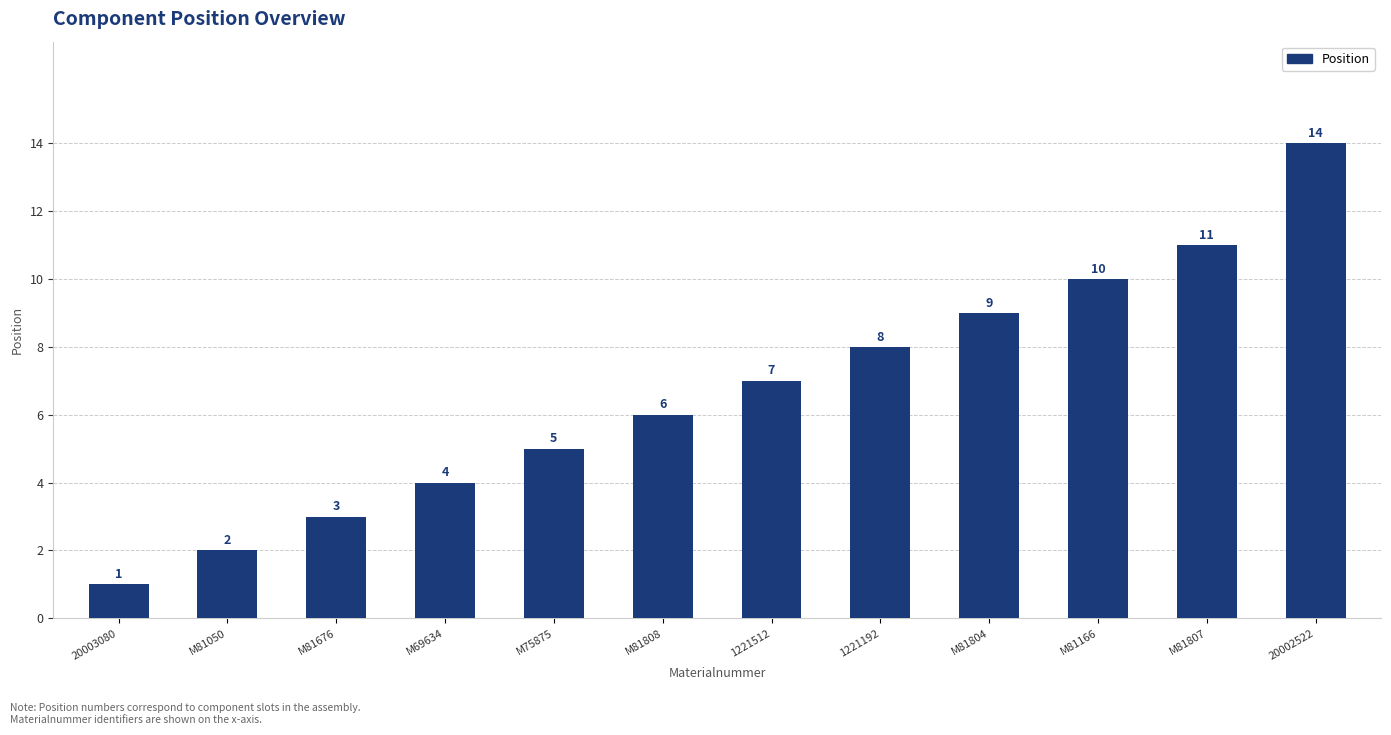

Reading left to right, list all the values displayed in this chart.

20003080=1	M81050=2	M81676=3	M69634=4	M75875=5	M81808=6	1221512=7	1221192=8	M81804=9	M81166=10	M81807=11	20002522=14